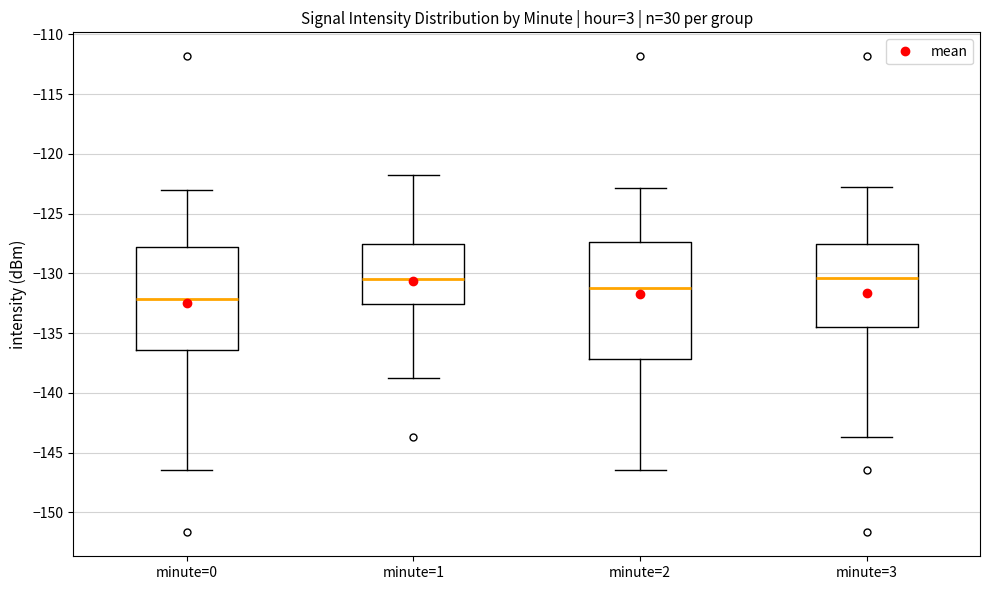

Reading left to right, read every box against the y-axis: the position of its median line, the range the box covers, and the ends of its whiskers. The values are not printed on the chart, so give them approximately, as read against the axis.

minute=0: median -132.0, box -136.5 to -128.0, whiskers -146.5 to -123.0
minute=1: median -130.5, box -132.5 to -127.5, whiskers -138.5 to -122.0
minute=2: median -131.0, box -137.0 to -127.5, whiskers -146.5 to -123.0
minute=3: median -130.5, box -134.5 to -127.5, whiskers -143.5 to -123.0